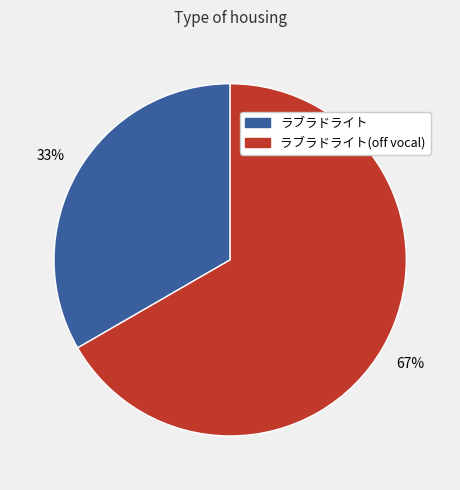

How many segments does this pie chart have?

2